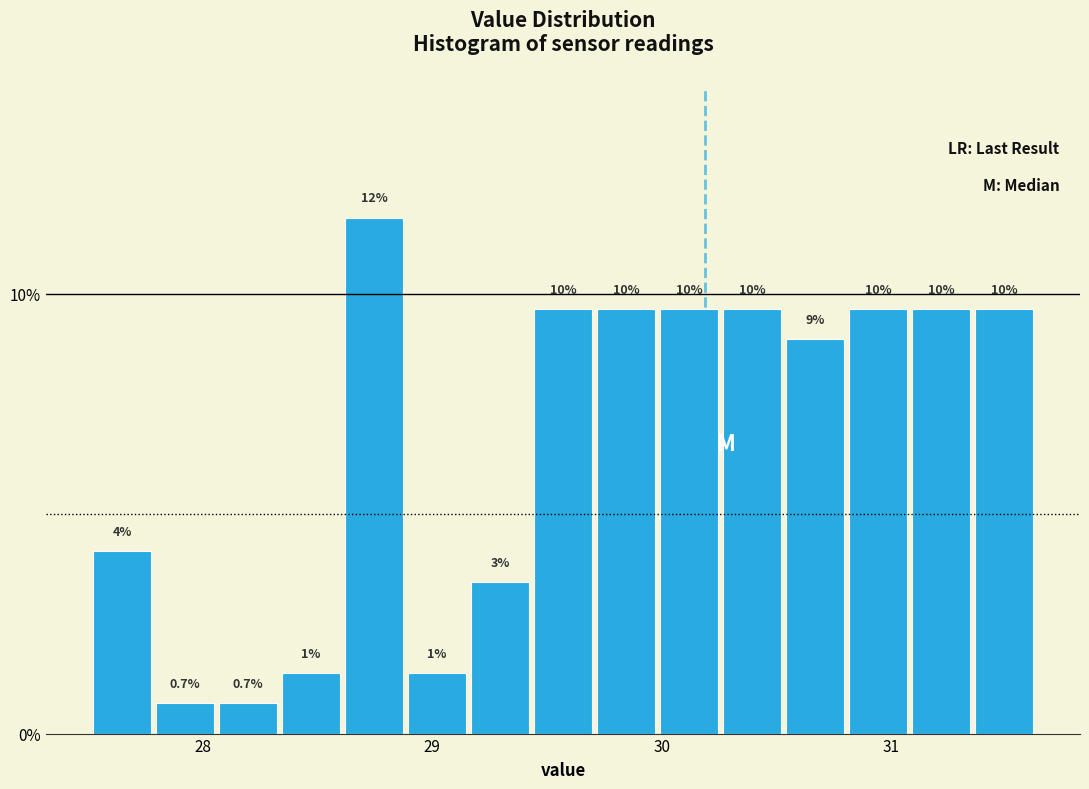

Read against the x-axis, roughly where is the centre of the tallest bar?

28.7